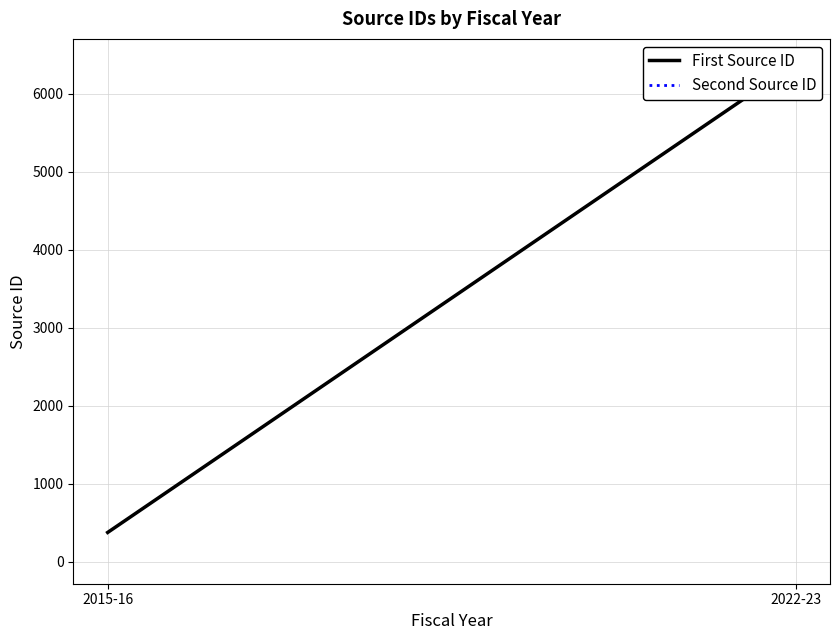

What is the difference between the highest and lowest values at 2015-16?

340.0